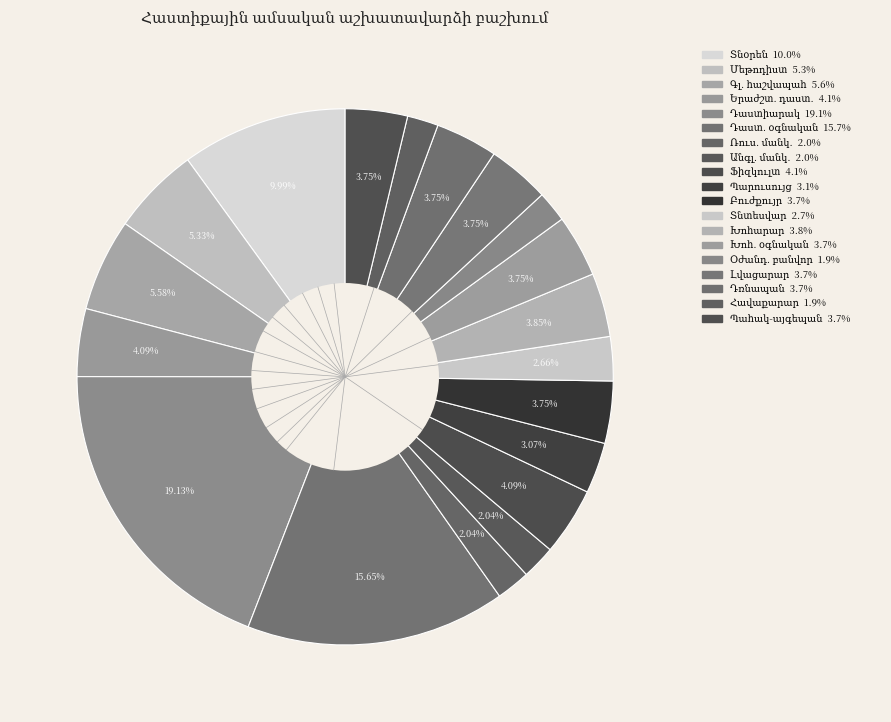

Is there a majority slice in this chart?

No